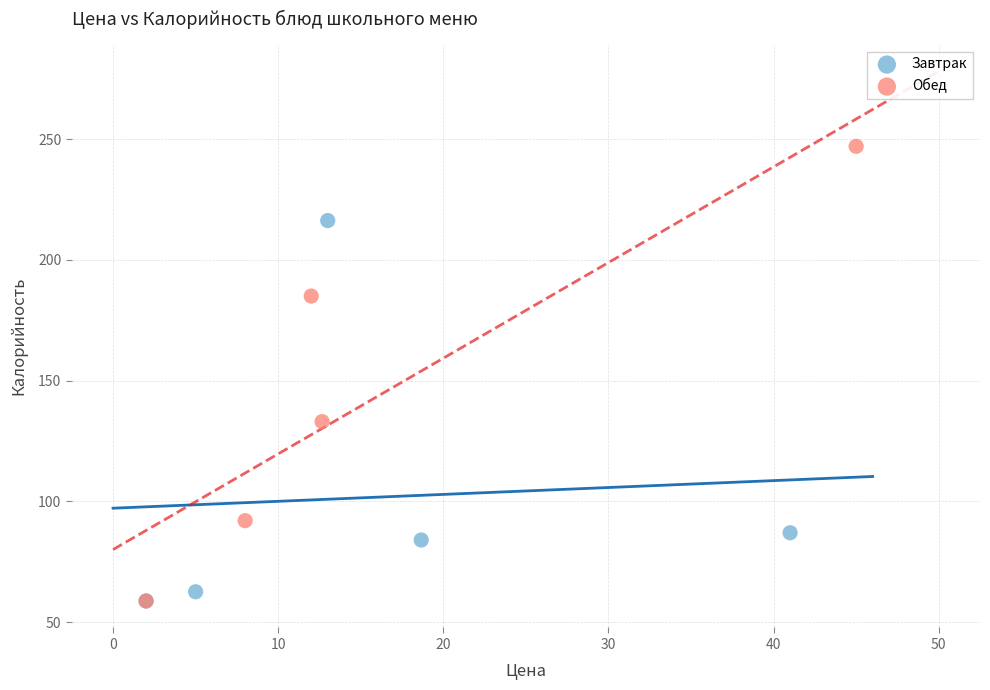

Which series has the widest spread of Y values?

Обед